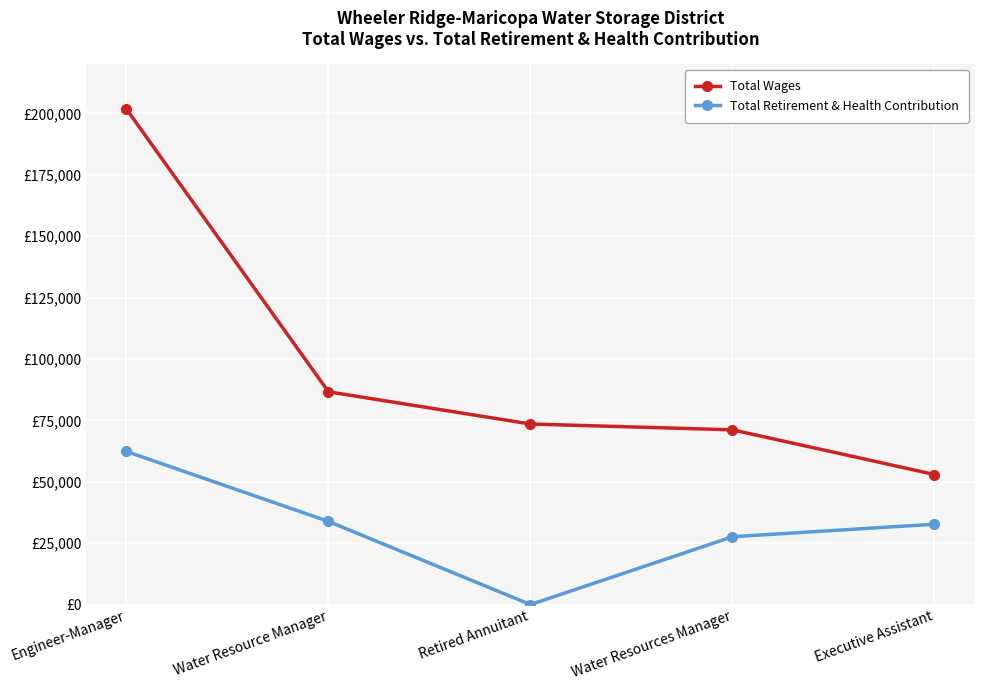

Does the chart have visible grid lines?

Yes